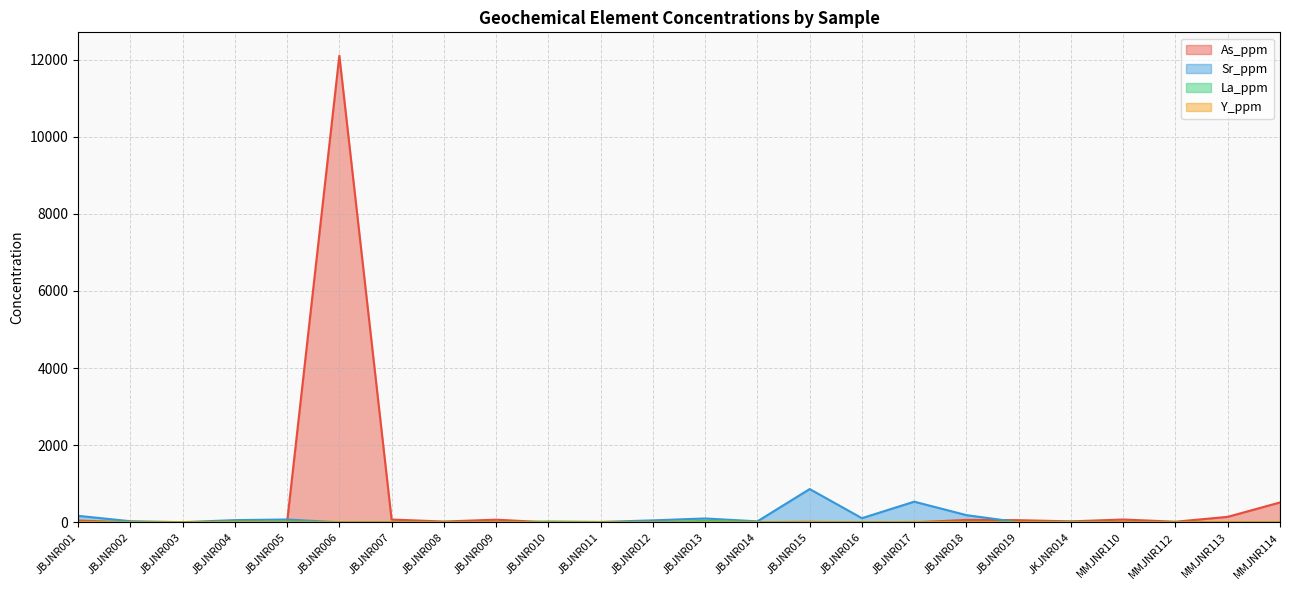

How many data points does each series have?

24